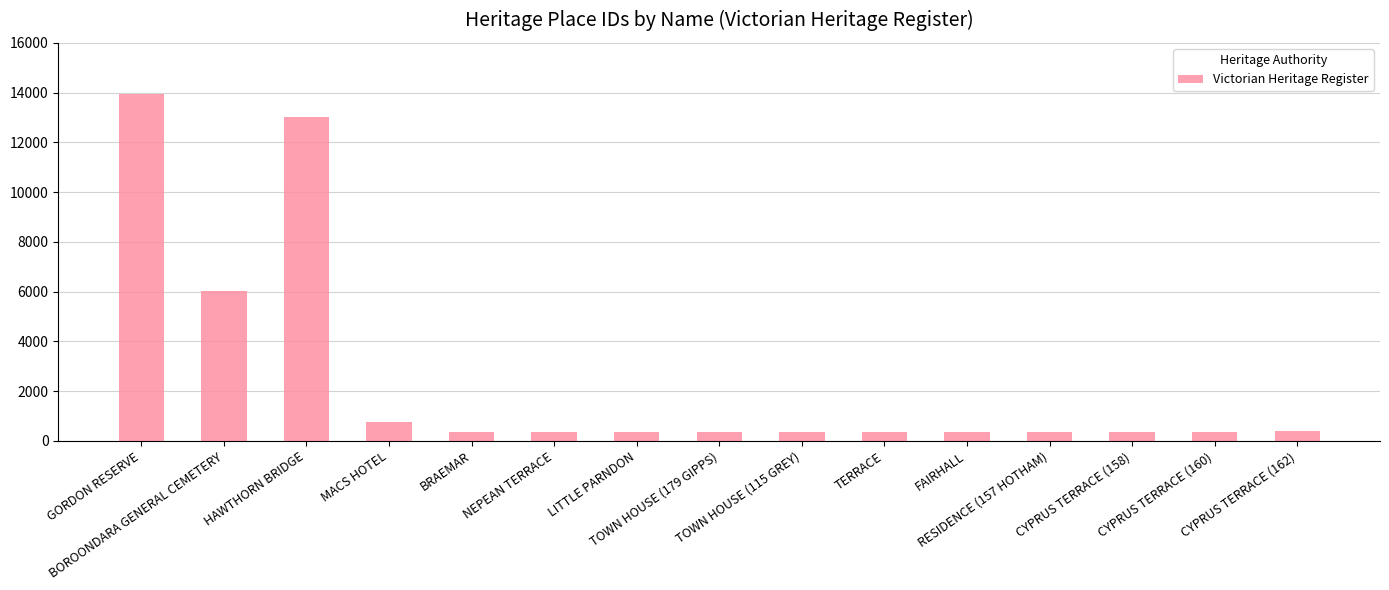

Is it true that the value at HAWTHORN BRIDGE is 13027?

True